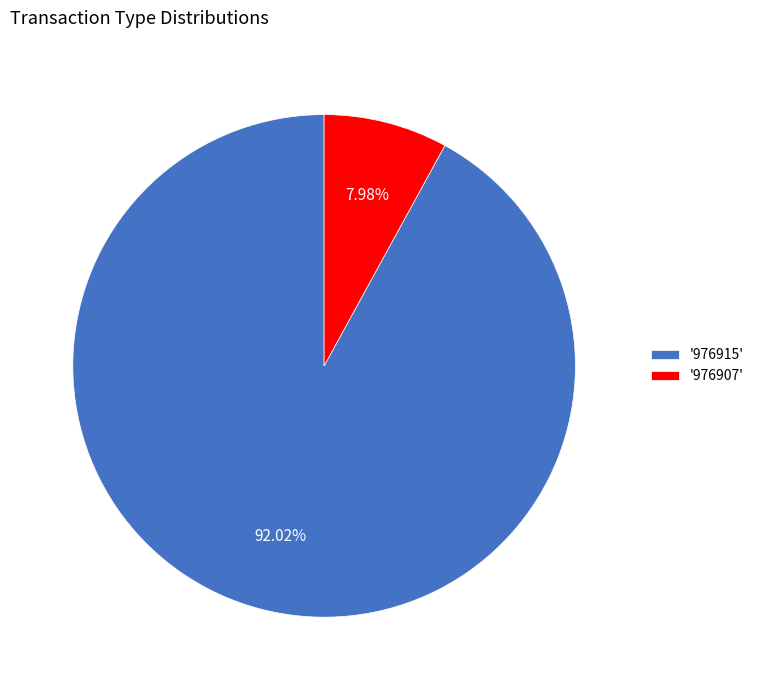

Count the number of slices in the pie.

2